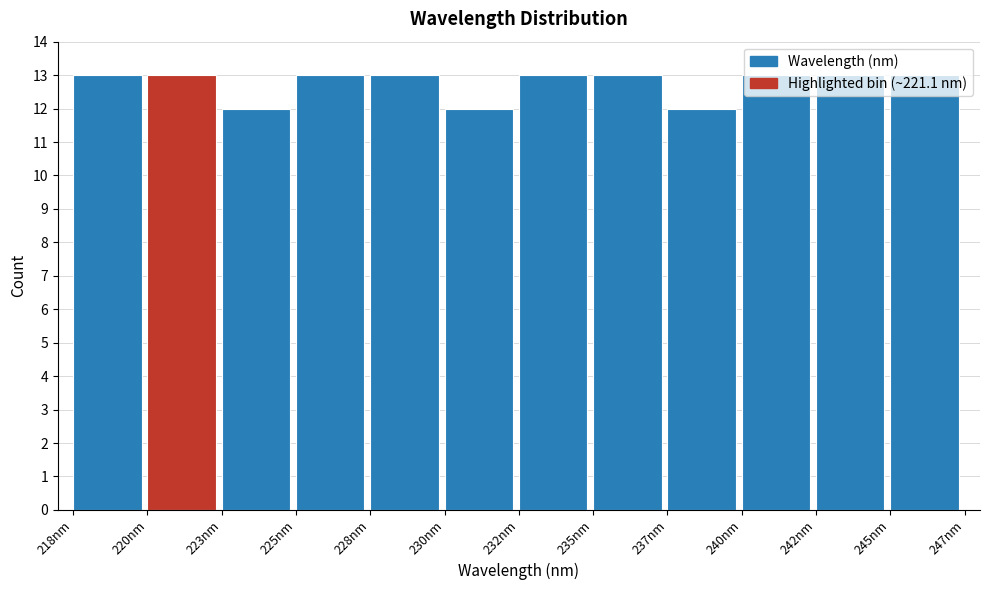

The chart shows a value of 12 at 230nm. True or false?

True